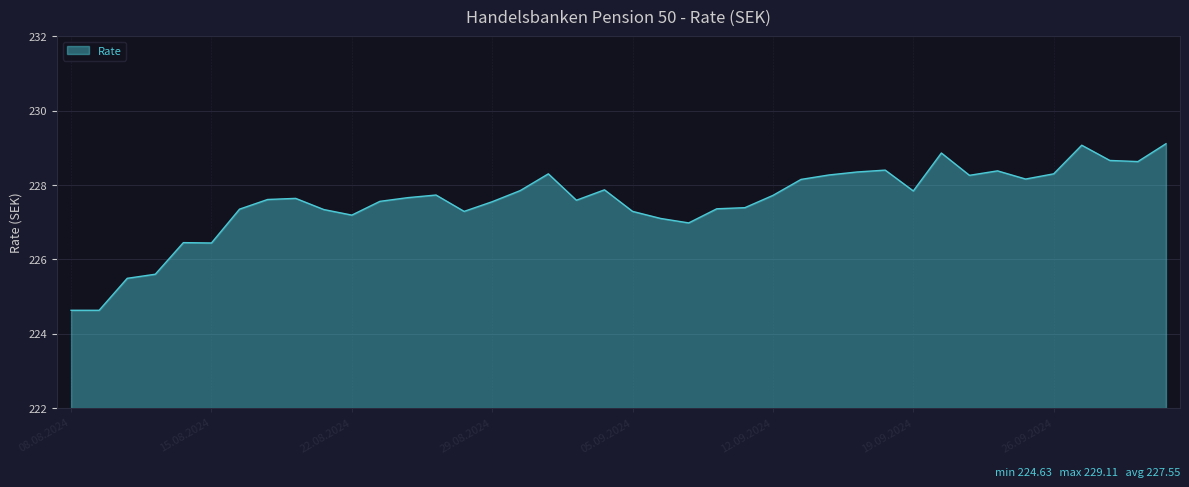

What is the minimum value shown in the chart?

224.6